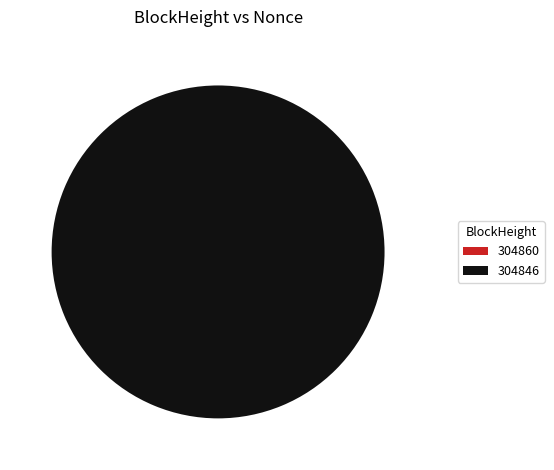

True or false: 304846 accounts for 100% of the total.

True